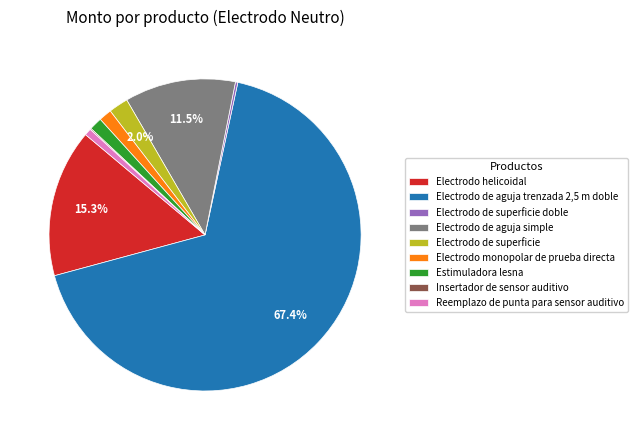

Combined, what portion of the pie is Electrodo de superficie and Electrodo helicoidal?

17.3%